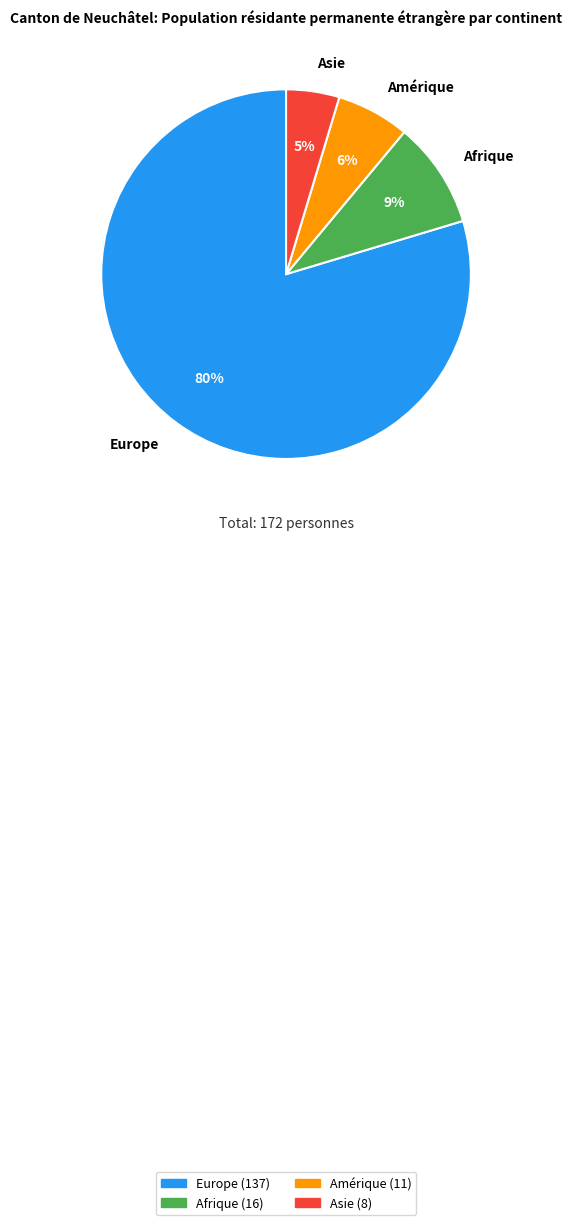

To the nearest percent, what is the difference between the largest and smallest slice percentages?

75%